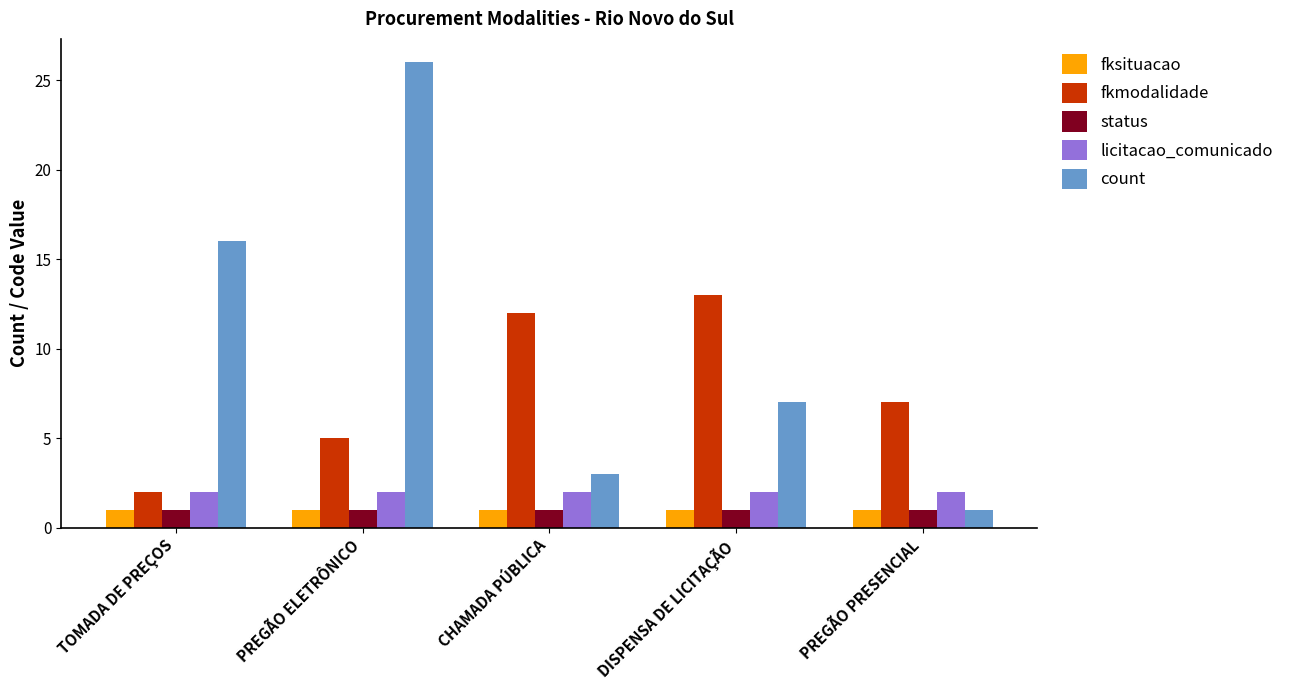

List the labels in order of fkmodalidade value, largest first.

DISPENSA DE LICITAÇÃO, CHAMADA PÚBLICA, PREGÃO PRESENCIAL, PREGÃO ELETRÔNICO, TOMADA DE PREÇOS